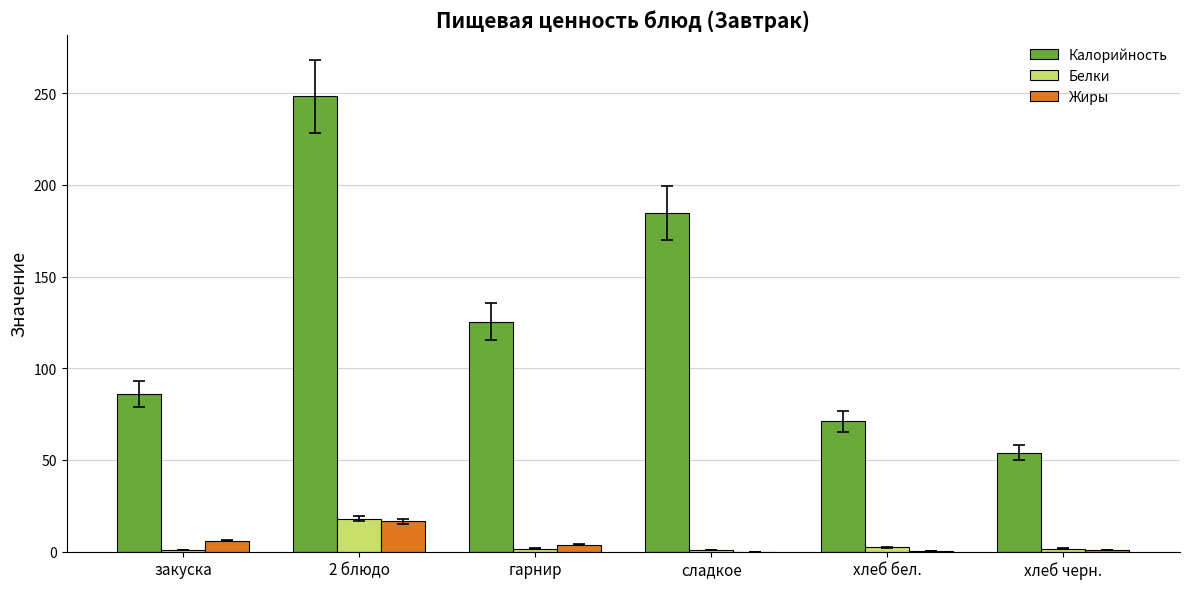

What is the sum of all Жиры values?

27.3